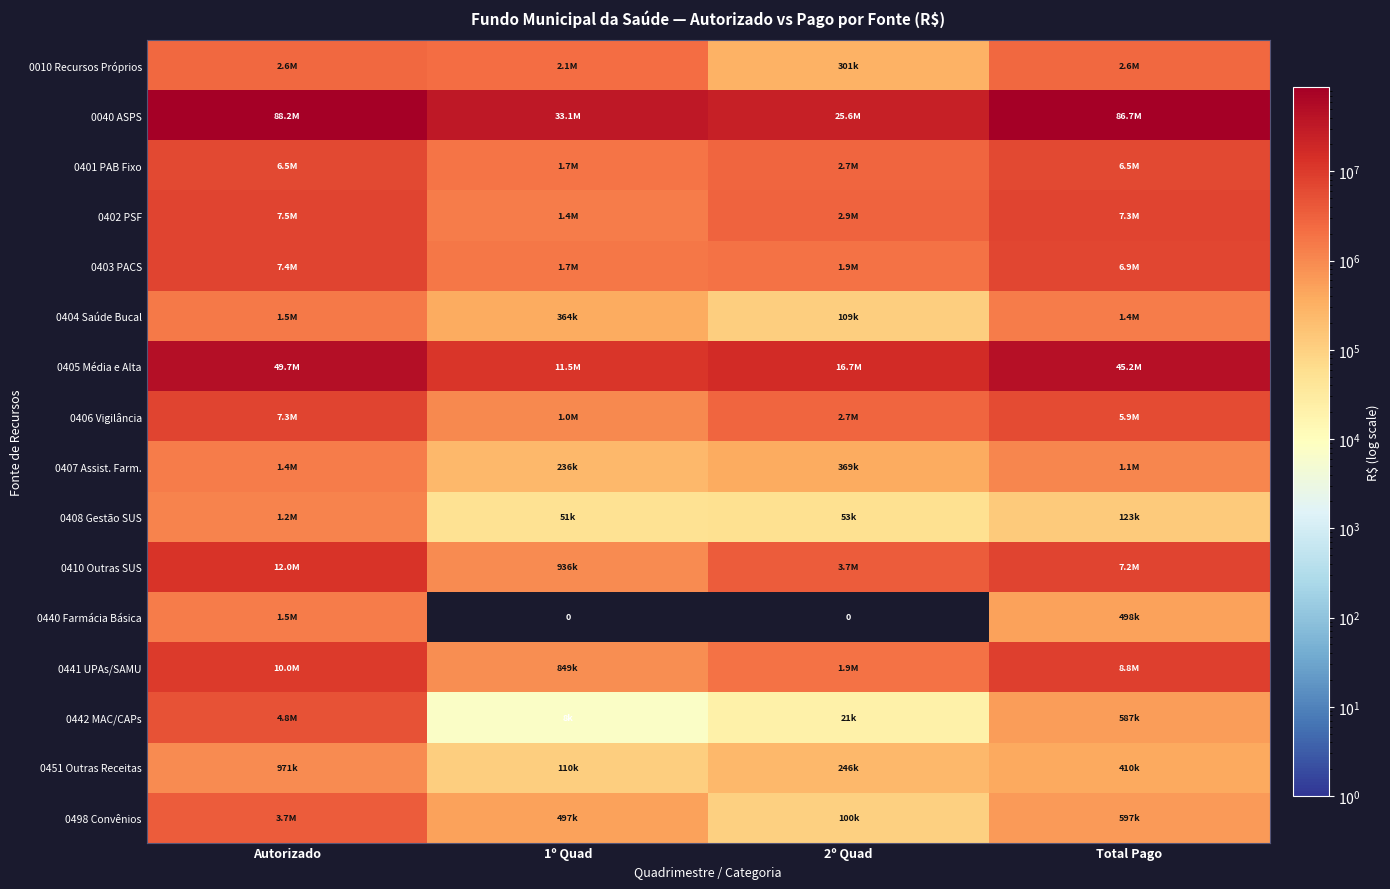

What is the total value across all series at Autorizado?

206162672.0